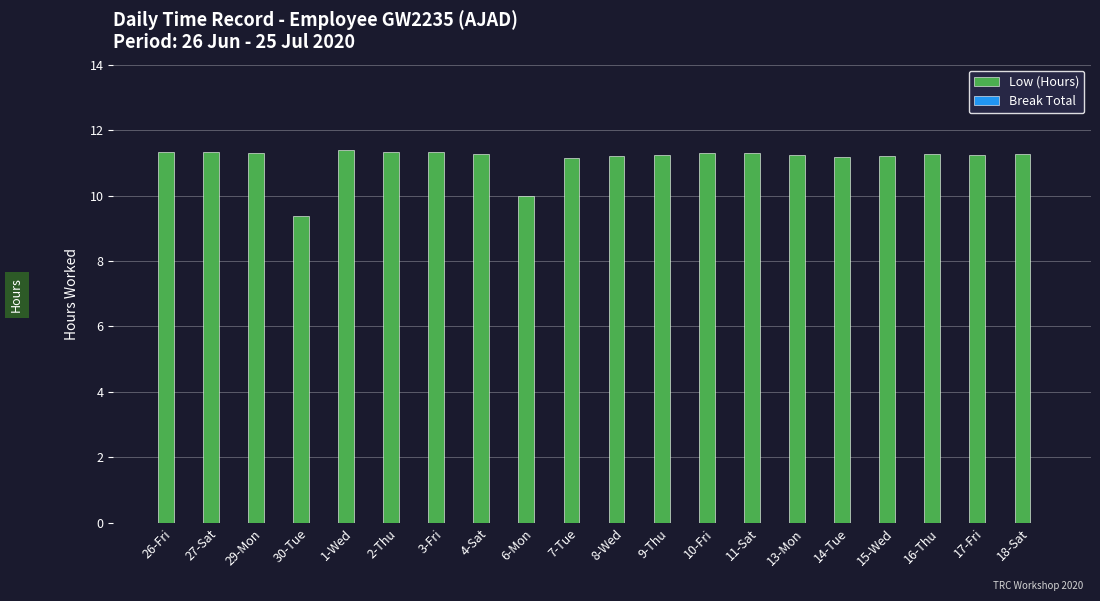

What is the label of the 10th bar from the left?

7-Tue